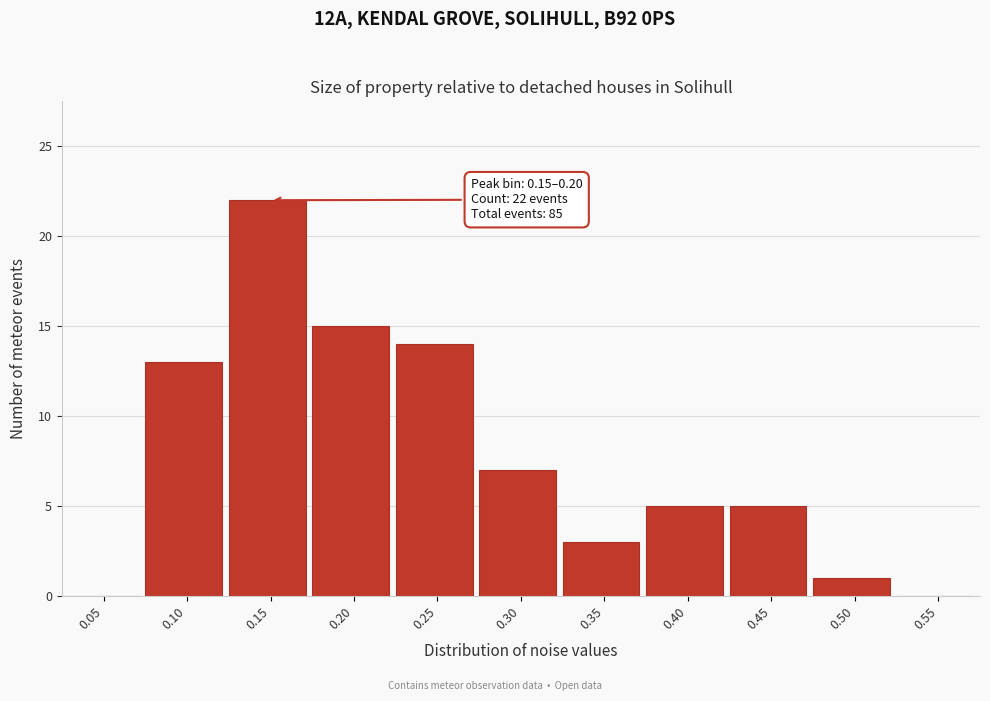

Reading left to right, what are all the values shown in this chart?

0.05=0	0.10=13	0.15=22	0.20=15	0.25=14	0.30=7	0.35=3	0.40=5	0.45=5	0.50=1	0.55=0